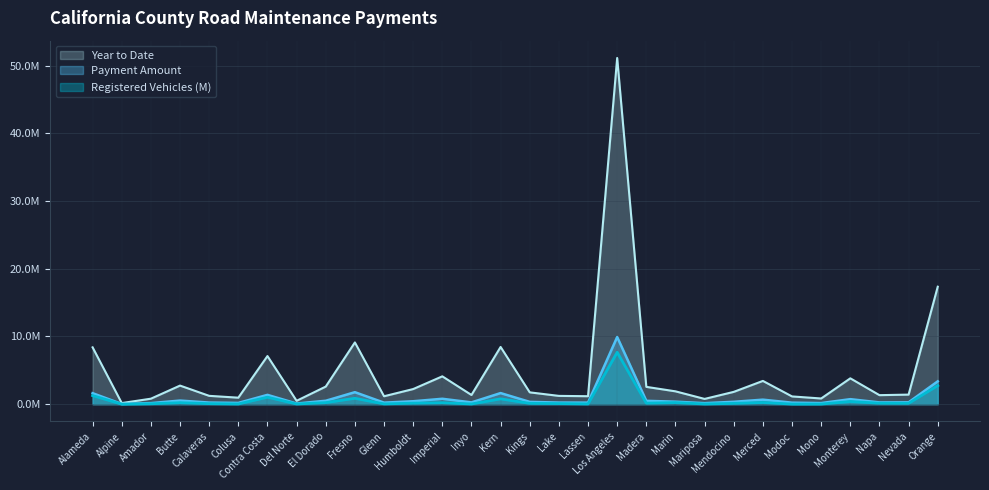

What position from the left is Los Angeles?

19